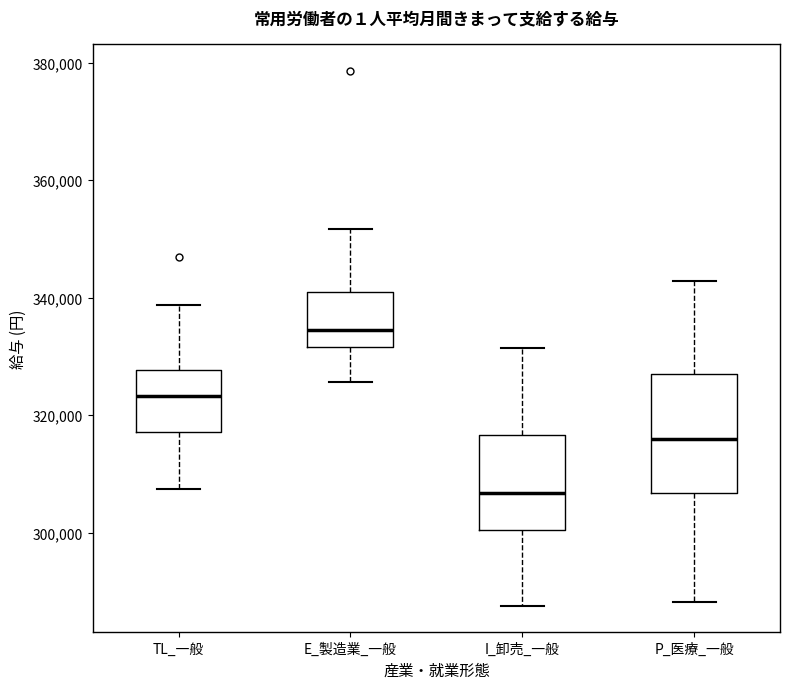

Which box's median line is the lowest?

I_卸売_一般